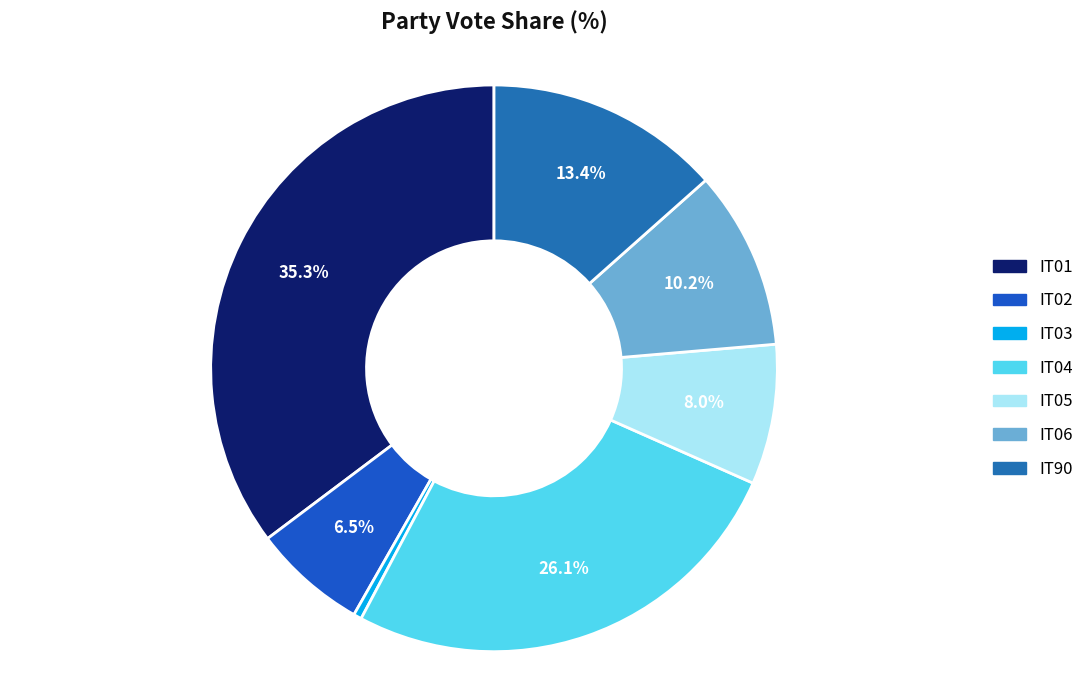

How many segments does this pie chart have?

7